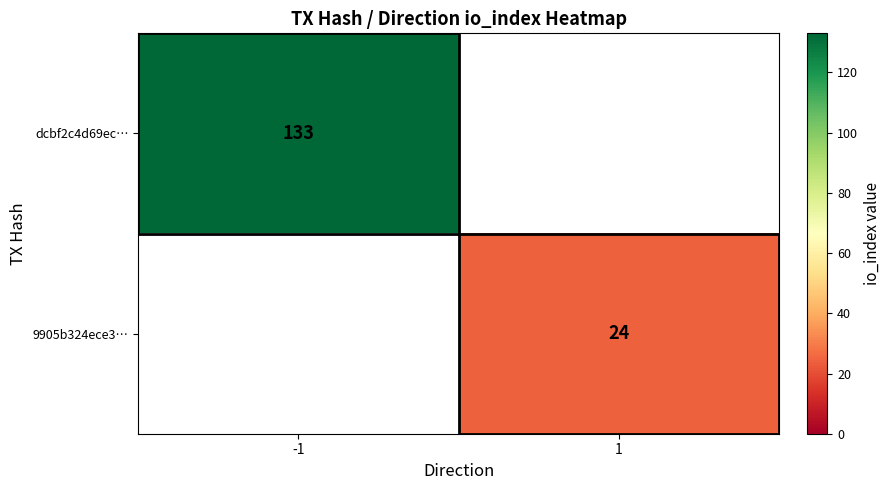

Is the value of 9905b324ece3… at 1 greater than the value of dcbf2c4d69ec… at -1?

No